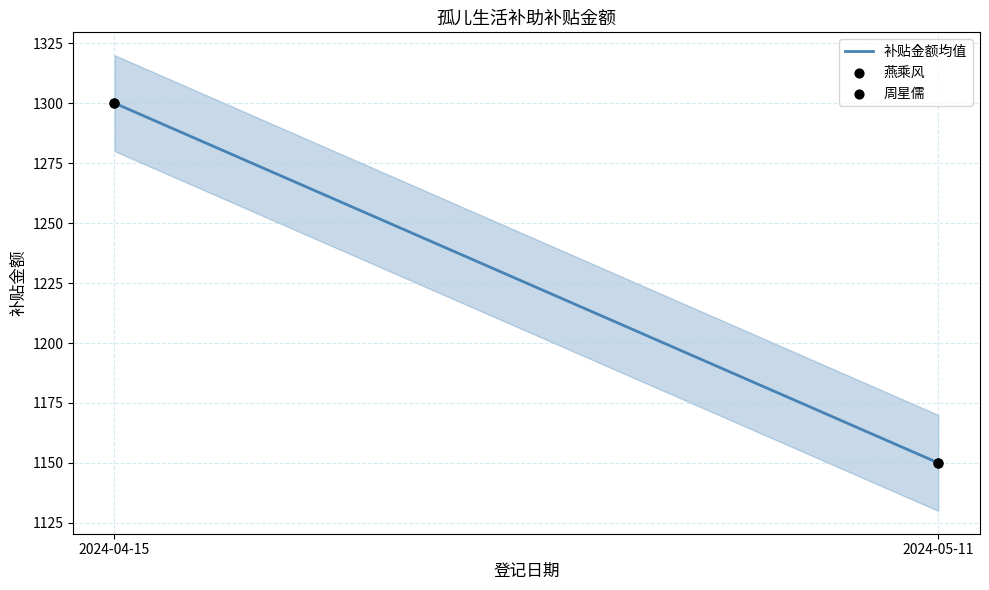

Which series has the largest total across all categories?

燕乘风